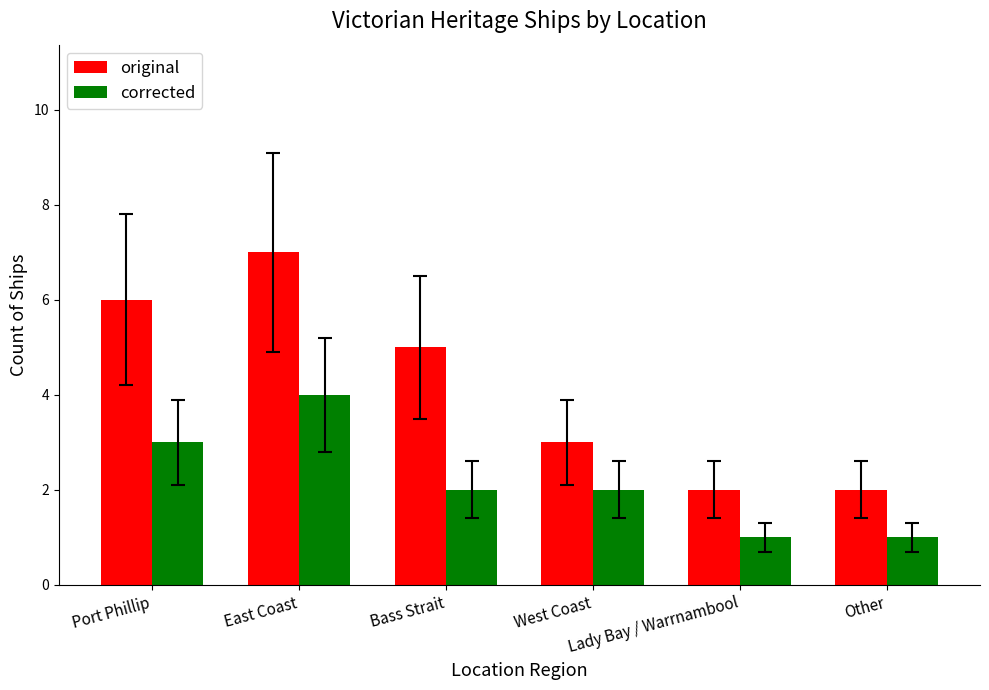

Count the number of categories in the chart.

6